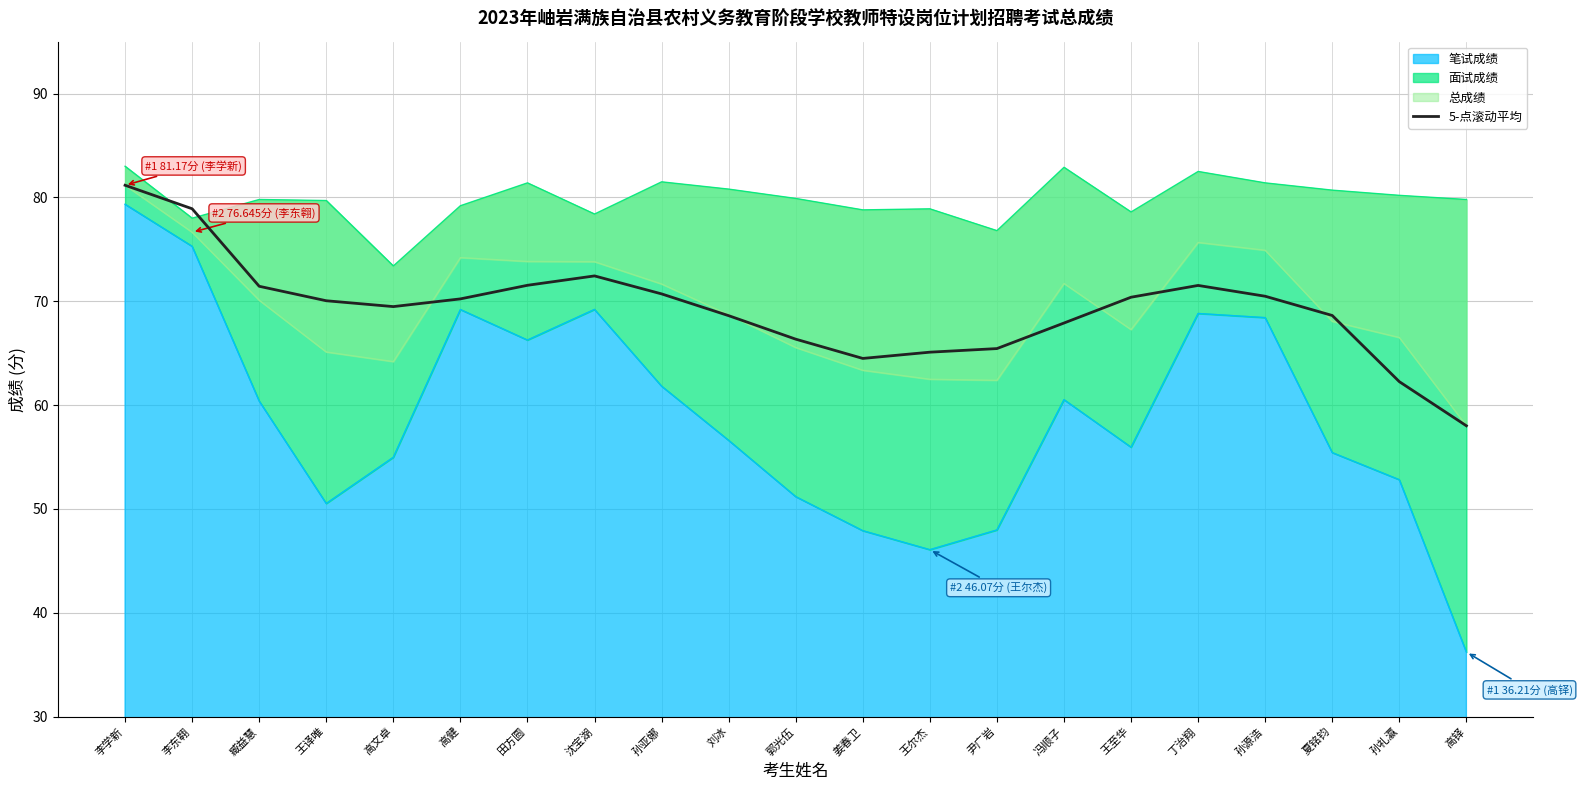

What value does the data have at 夏铭钧?

68.6